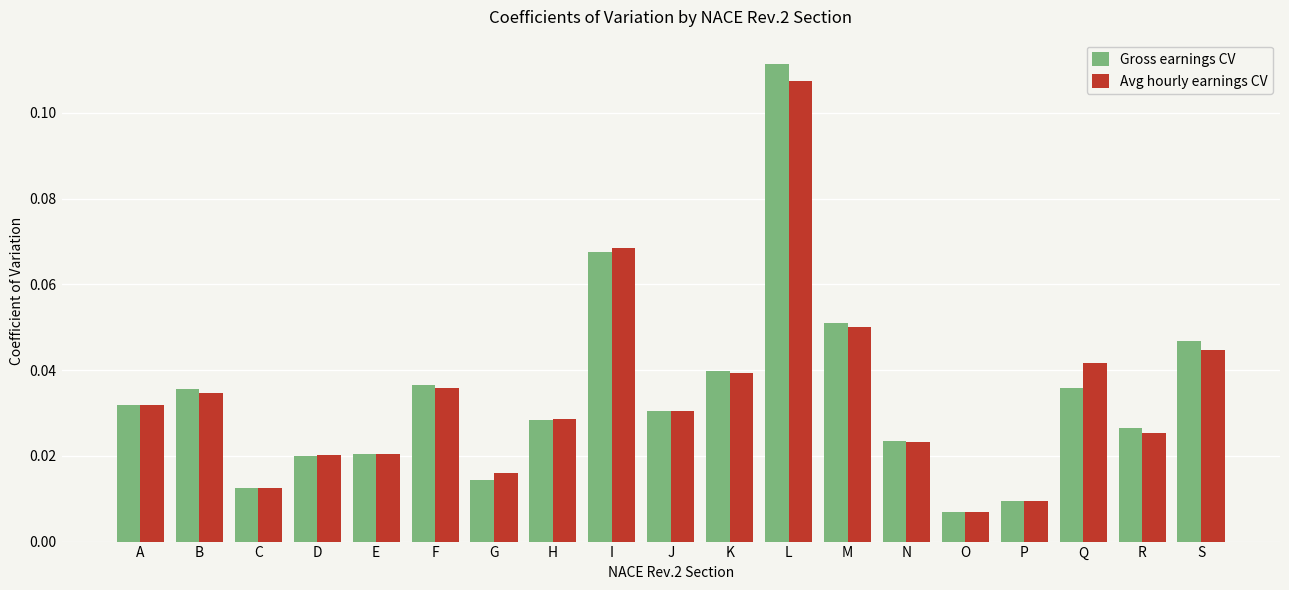

Where is Avg hourly earnings CV nearest to the value 0?

O